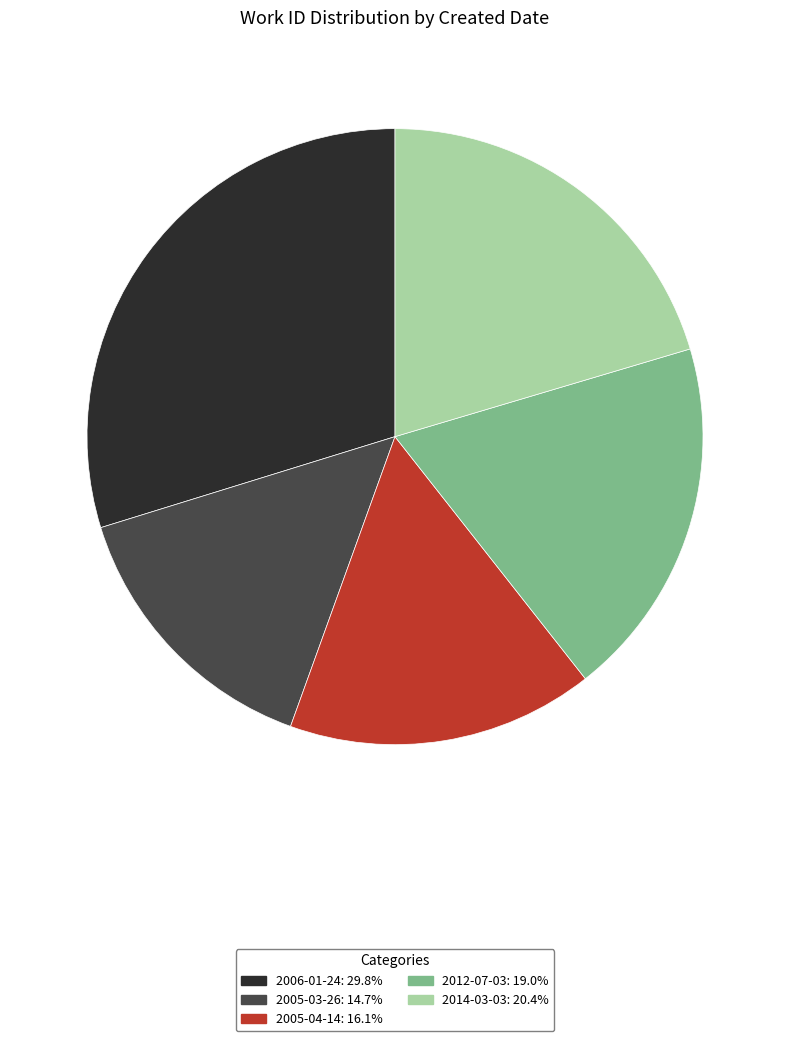

Does any single category account for the majority?

No